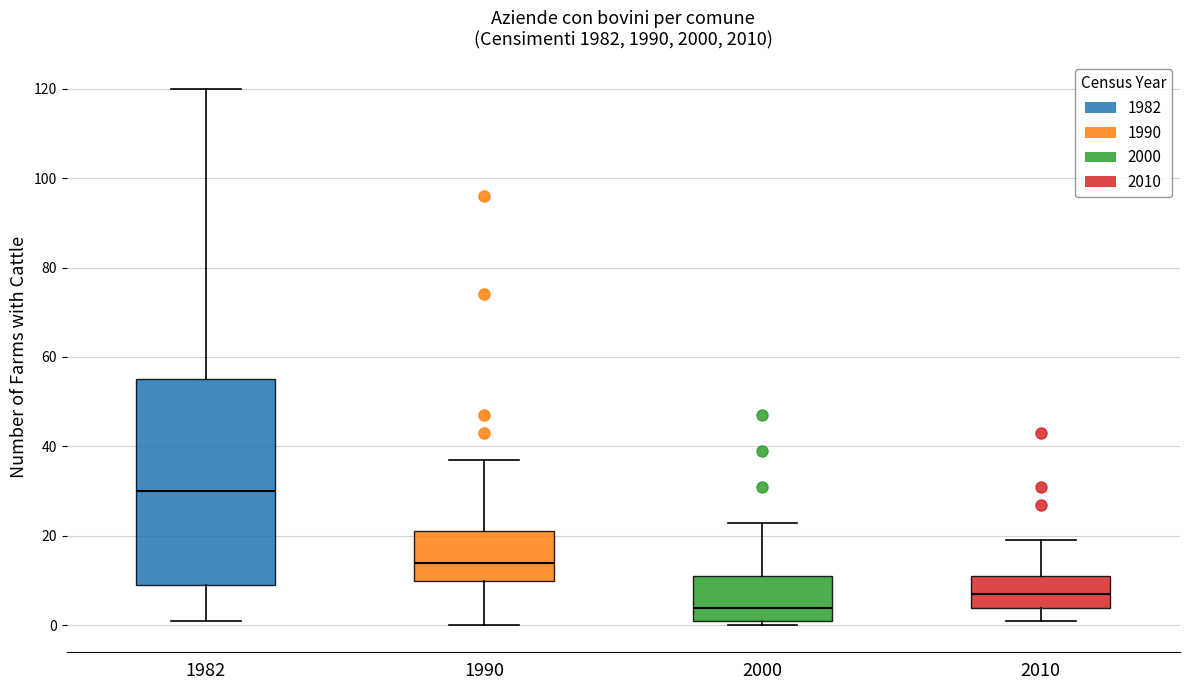

Reading left to right, transcribe this box plot: for each box, give where its median line is, the range the box spans, and where its two whiskers end, as read against the y-axis. The values are not printed on the chart, so give them approximately, as read against the axis.

1982: median 30, box 10 to 56, whiskers 2 to 120
1990: median 14, box 10 to 22, whiskers 0 to 38
2000: median 4, box 2 to 12, whiskers 0 to 24
2010: median 8, box 4 to 12, whiskers 2 to 20